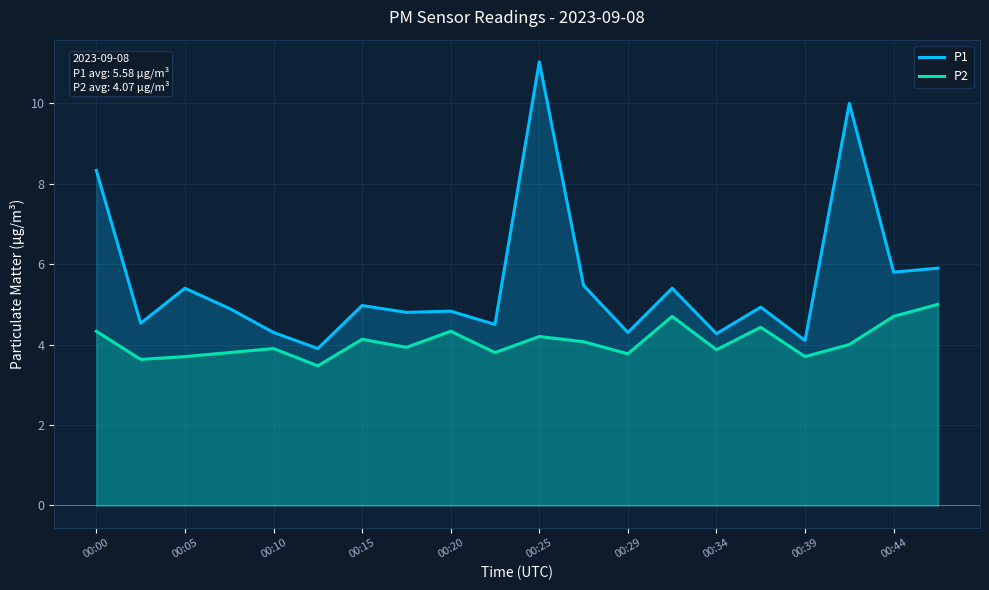

What is the average value of the P1 series?

5.6